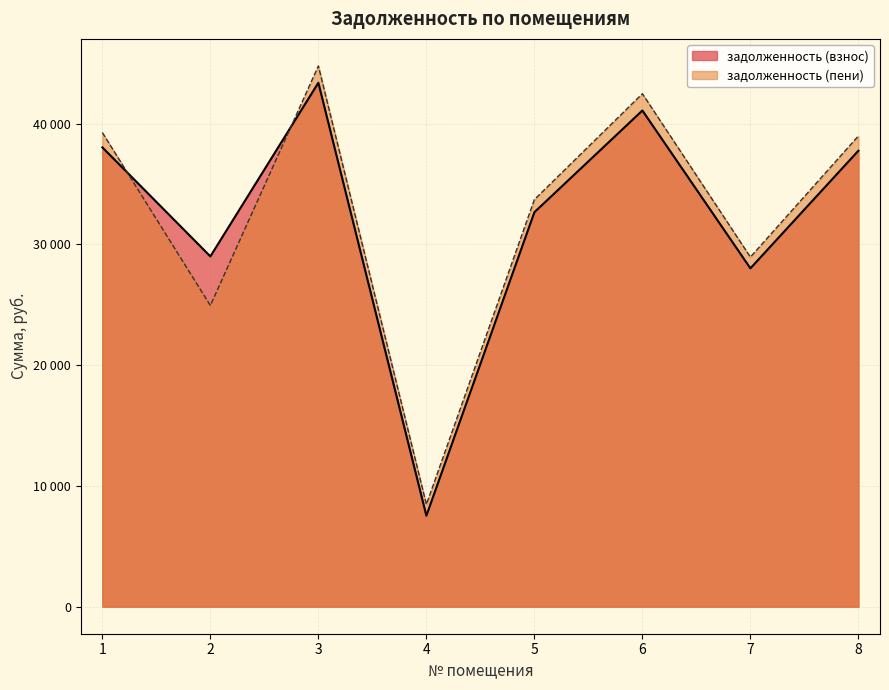

Reading left to right, transcribe all the data shown in this chart.

задолженность (взнос): 1=38029.4	2=29003.1	3=43379.2	4=7534.7	5=32658.6	6=41081.1	7=28014.7	8=37752.3
задолженность (пени): 1=39254.8	2=24937.2	3=44773.3	4=8468.8	5=33708.2	6=42473.5	7=28948.8	8=38977.8